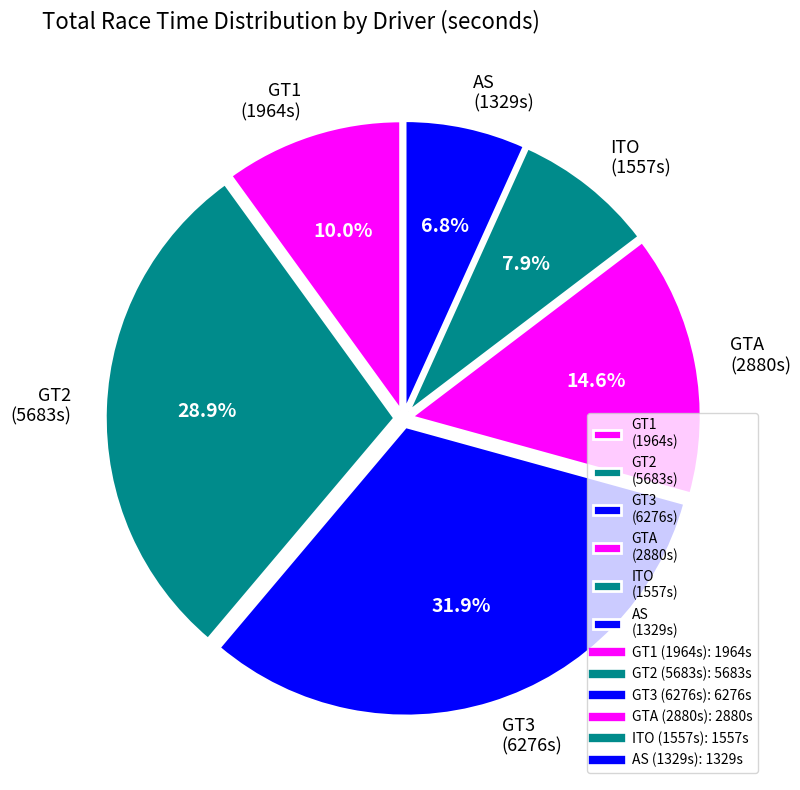

Which slice is the smallest?

AS (1329s)